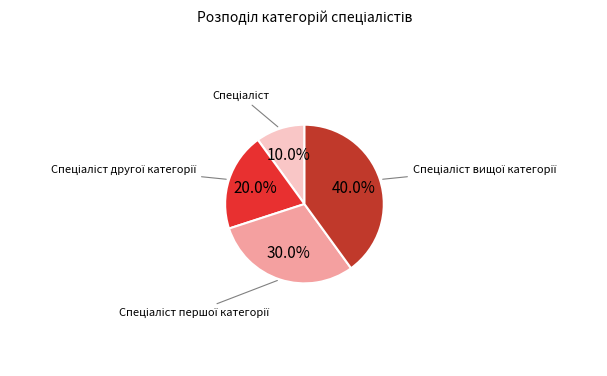

To the nearest percent, what is the difference between the largest and smallest slice percentages?

30%